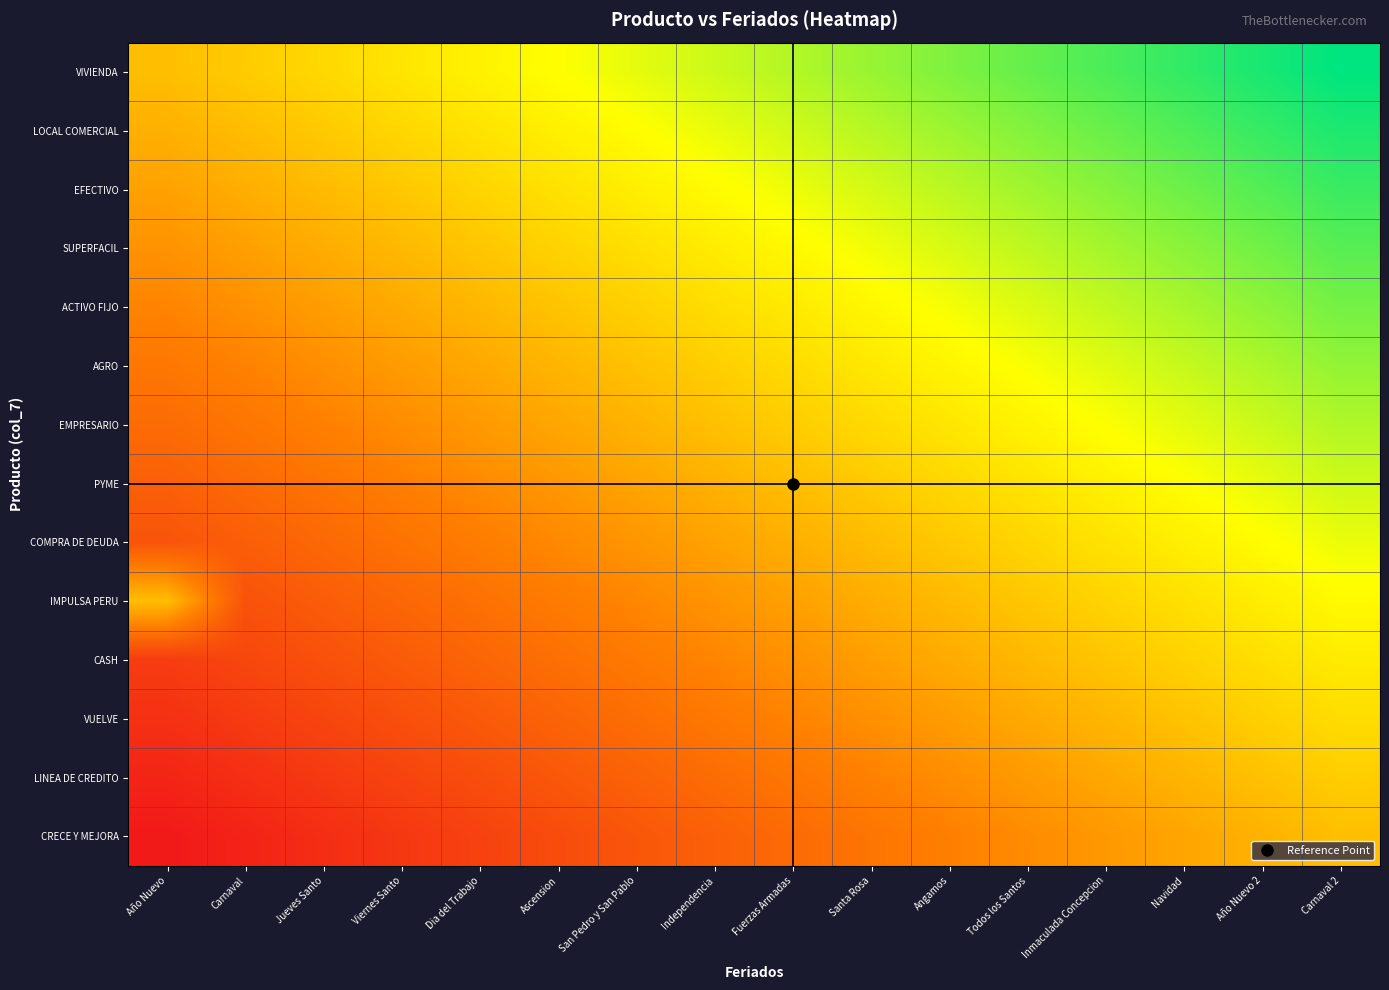

Which series has the largest total across all categories?

VIVIENDA